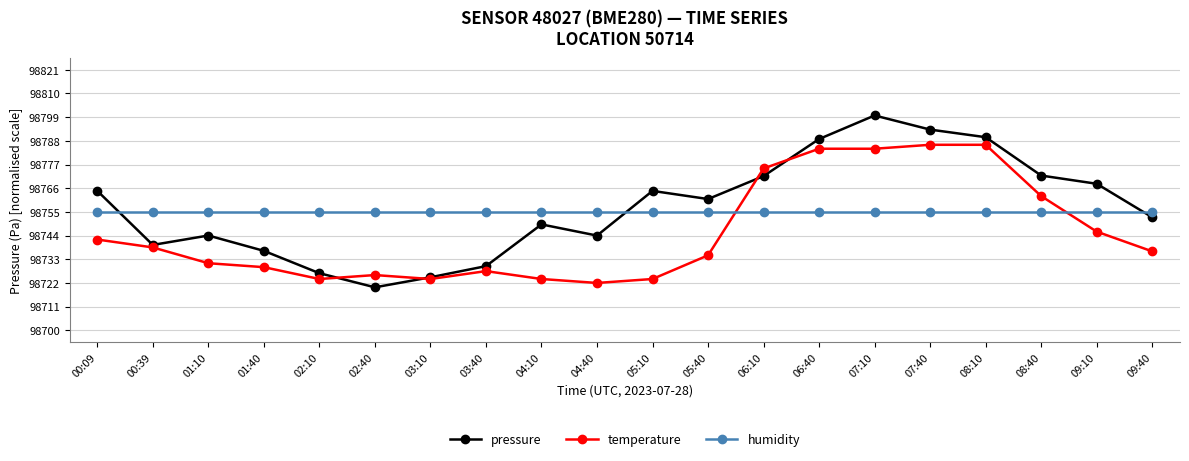

Does the chart display data point markers on the line(s)?

Yes